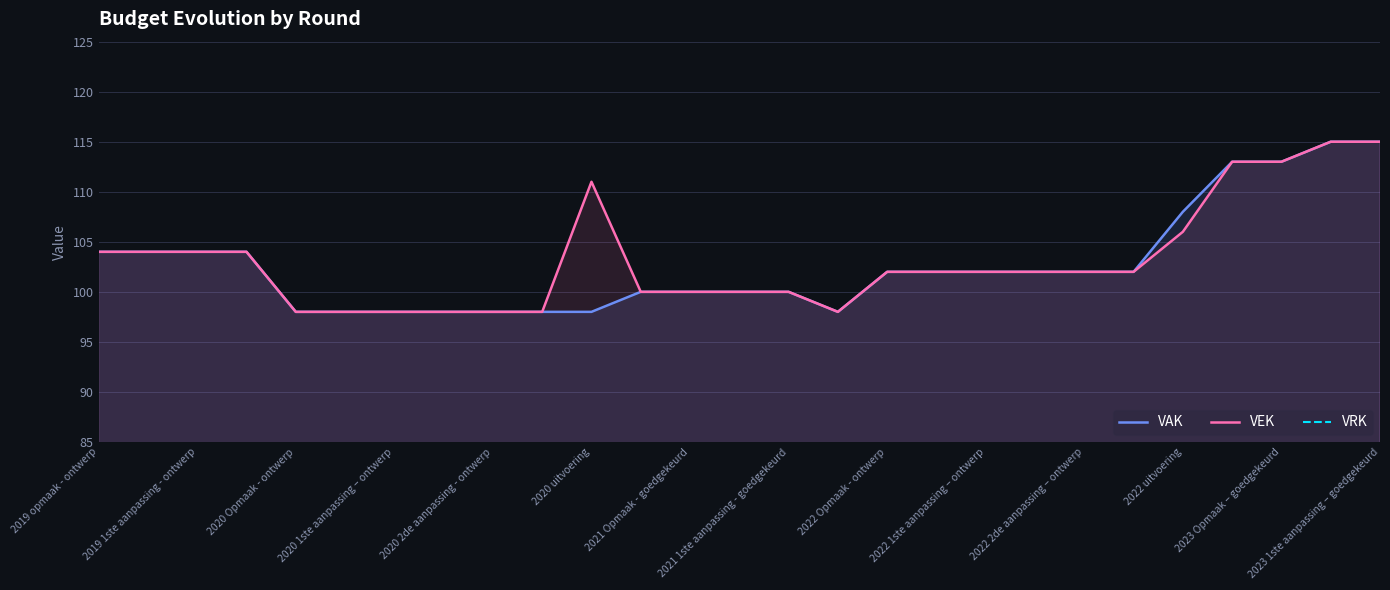

What is the maximum value for VEK?

115